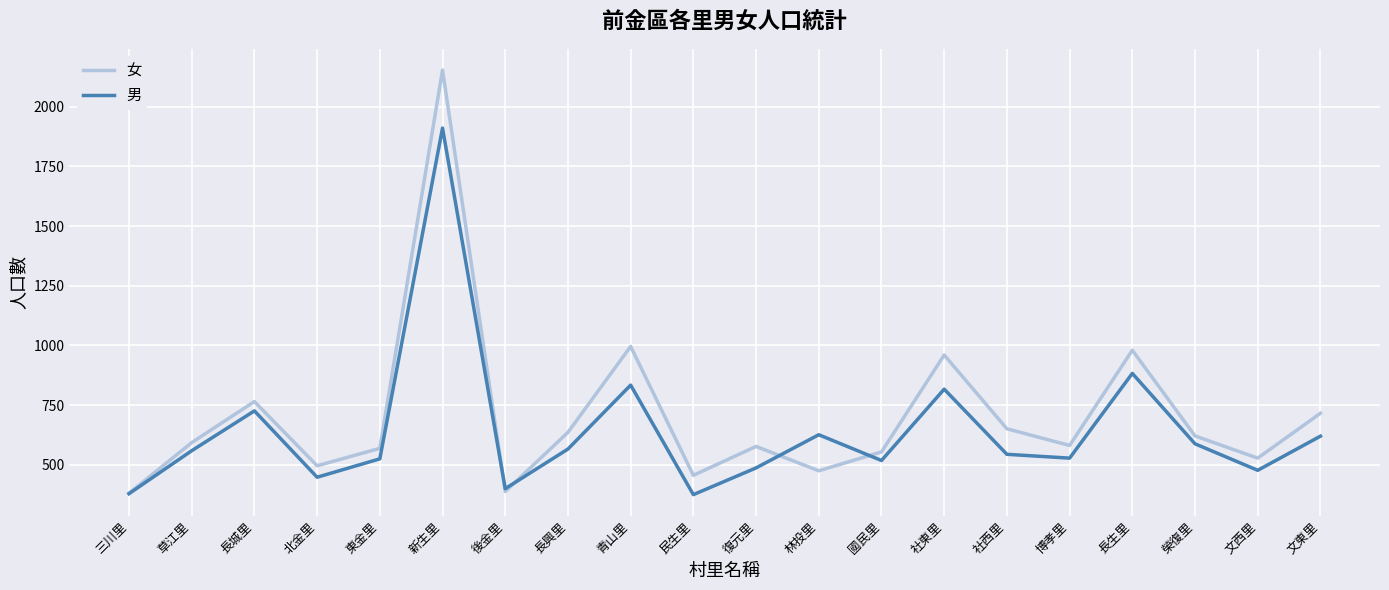

Rank the series by their maximum value, from lowest to highest.

男, 女